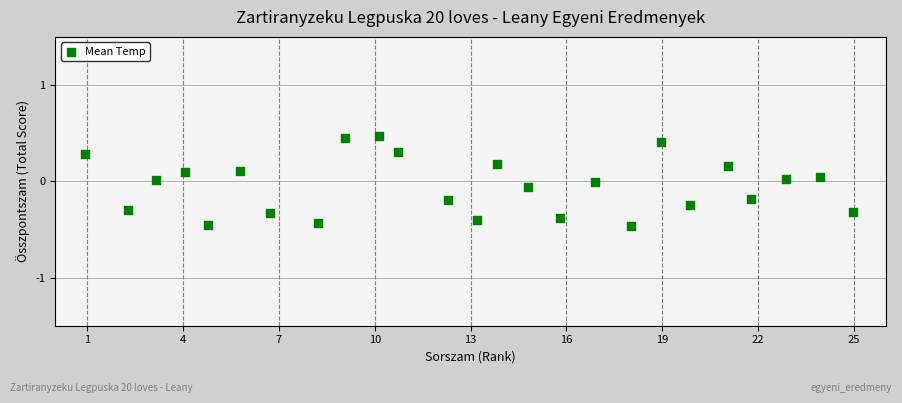

What is the range of Y values (max minus min)?

0.9